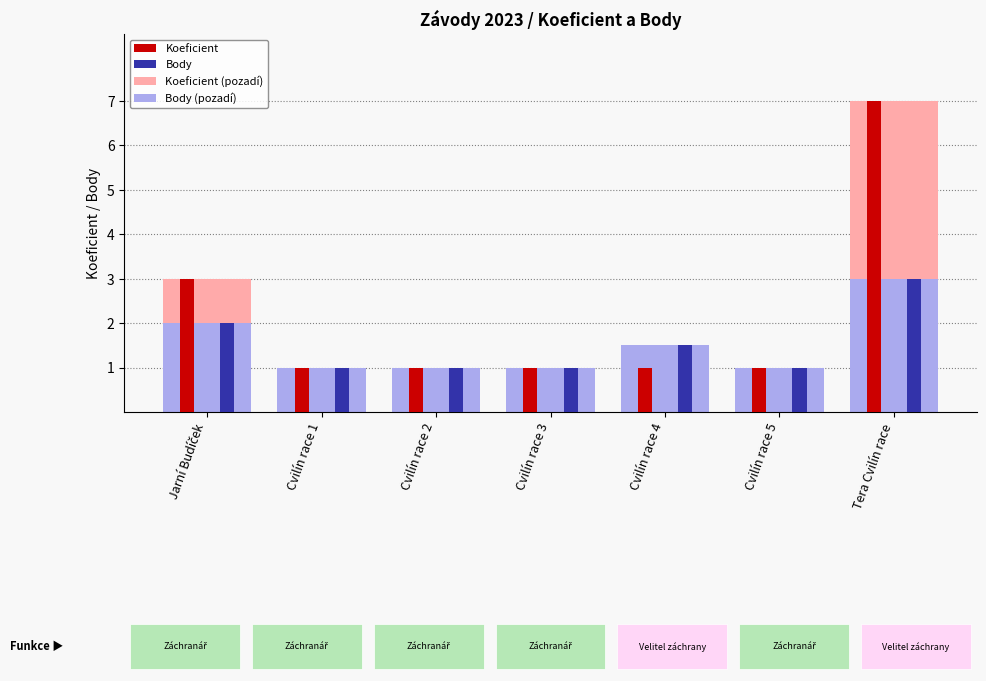

Which category has the lowest value in the Body series?

Cvilín race 1